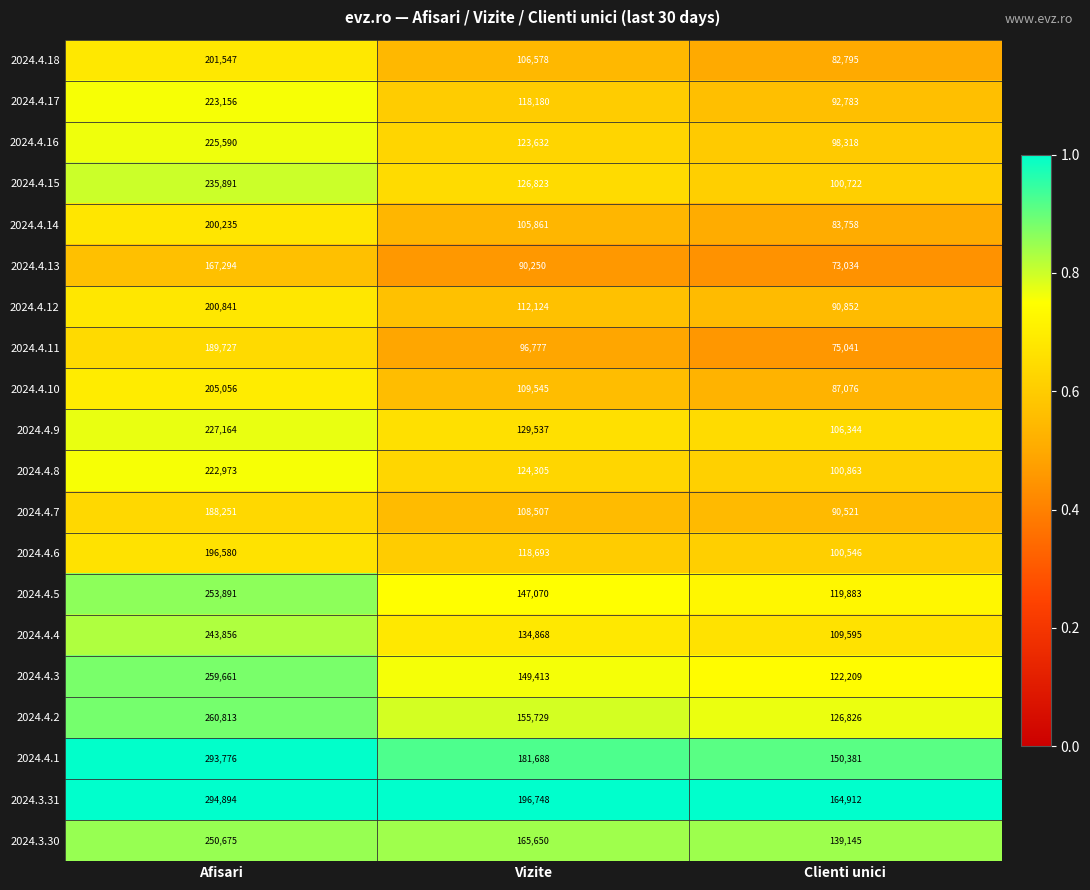

True or false: 2024.3.30 has a value of 147521 at Afisari.

False